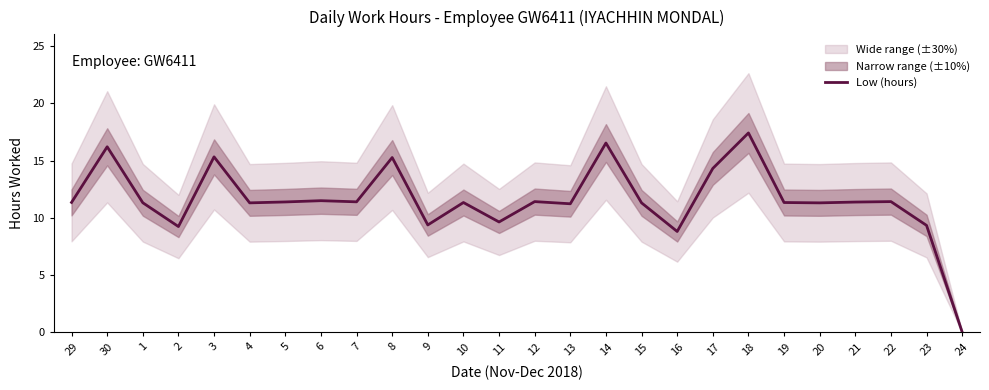

Reading left to right, list all the values displayed in this chart.

11.3	16.2	11.3	9.2	15.3	11.3	11.4	11.5	11.4	15.3	9.4	11.3	9.6	11.4	11.2	16.5	11.3	8.8	14.3	17.4	11.3	11.3	11.4	11.4	9.3	0.0